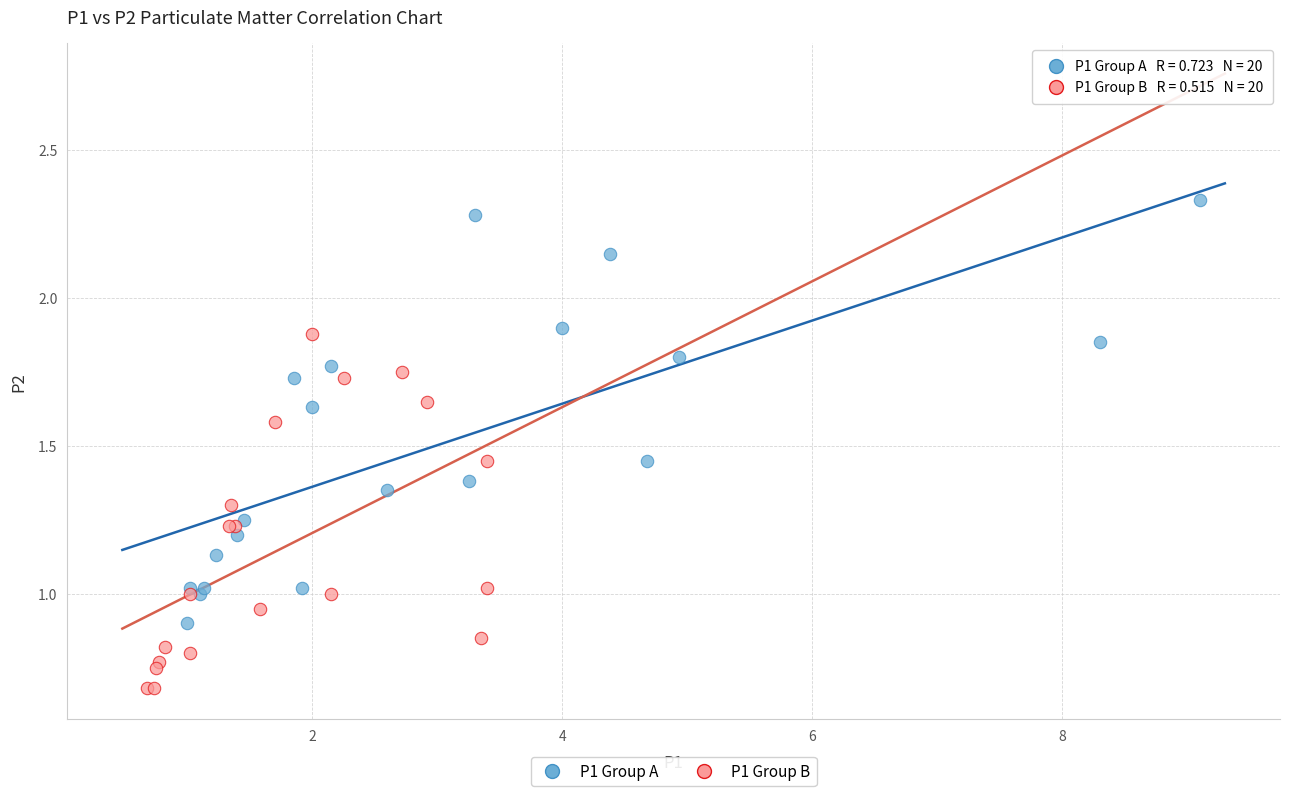

Which series has the largest Y range (max minus min)?

P1 Group A